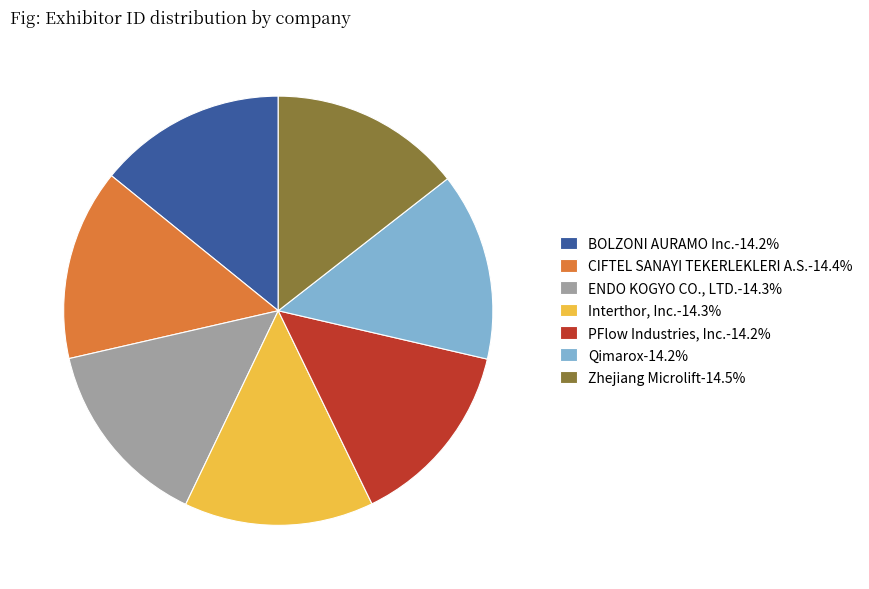

Is Qimarox the majority of the pie?

No